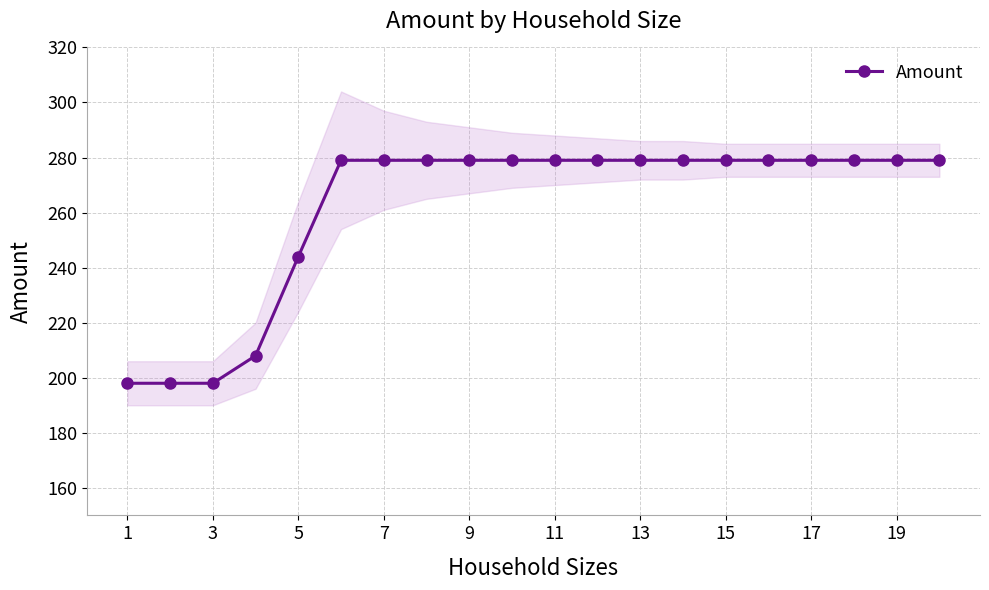

At which label is Amount closest to 238?

5